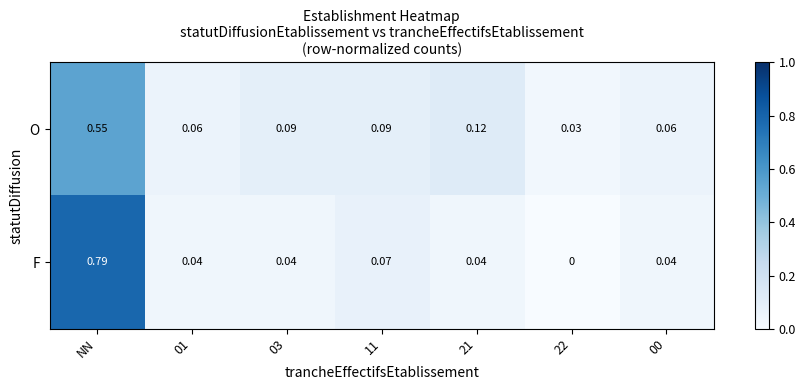

Is the value of F at NN greater than the value of O at 03?

Yes